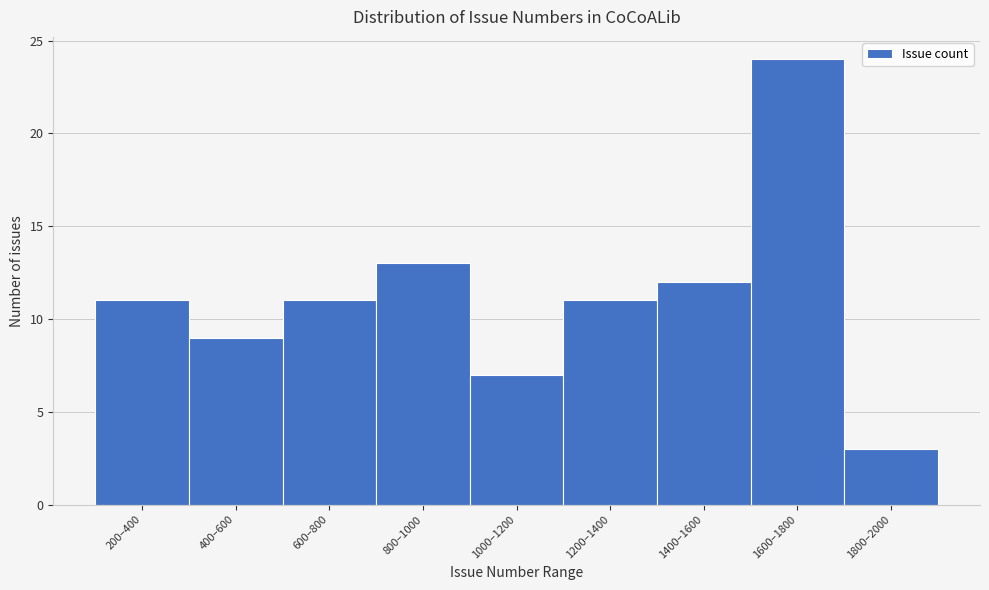

Reading left to right, extract all data points from this chart.

11	9	11	13	7	11	12	24	3